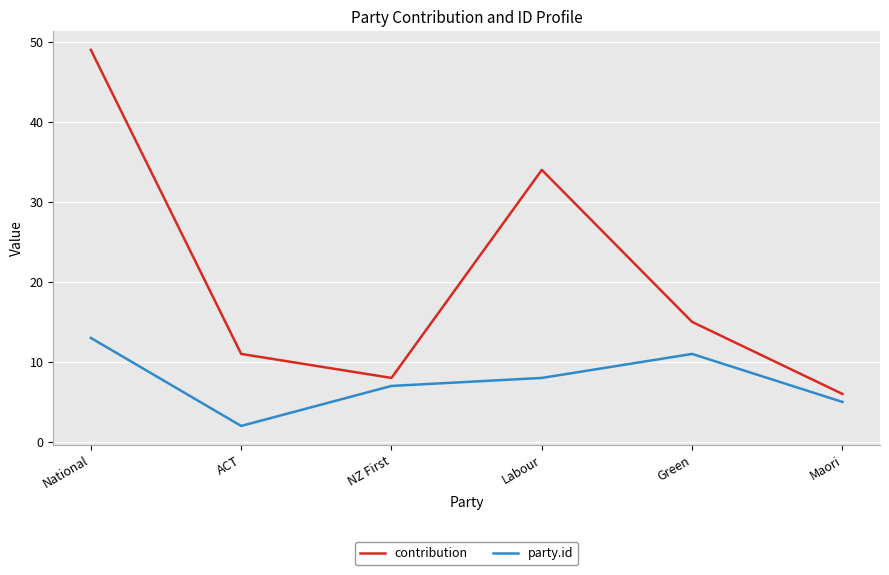

At which category does party.id reach its first local valley?

ACT